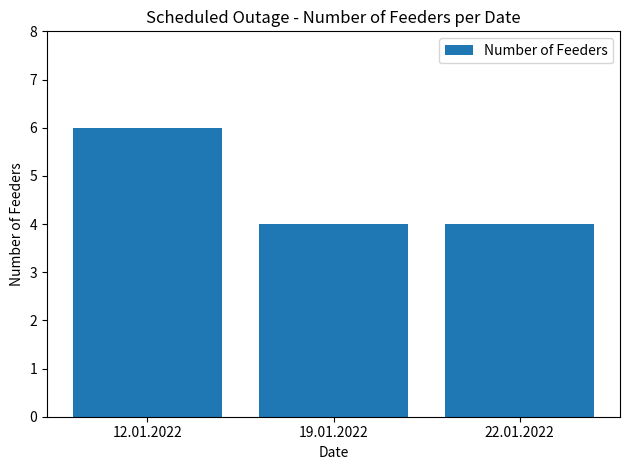

Read the value at 19.01.2022.

4